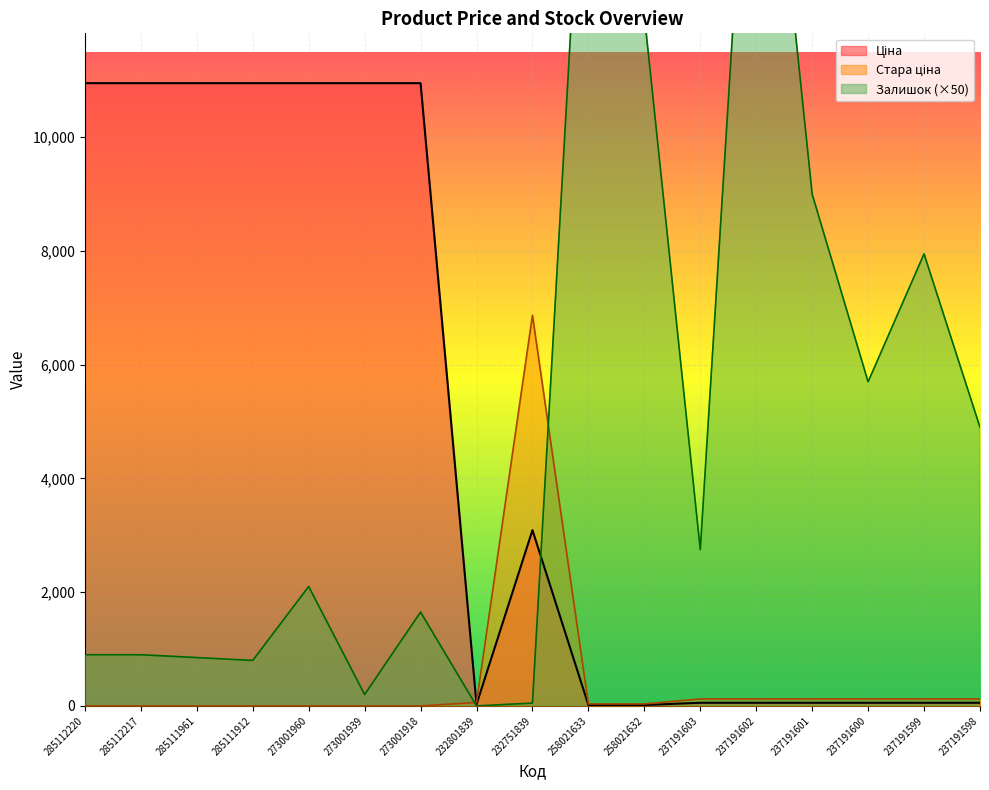

Is the value of Стара ціна at 237191598 greater than the value of Ціна at 285111961?

No